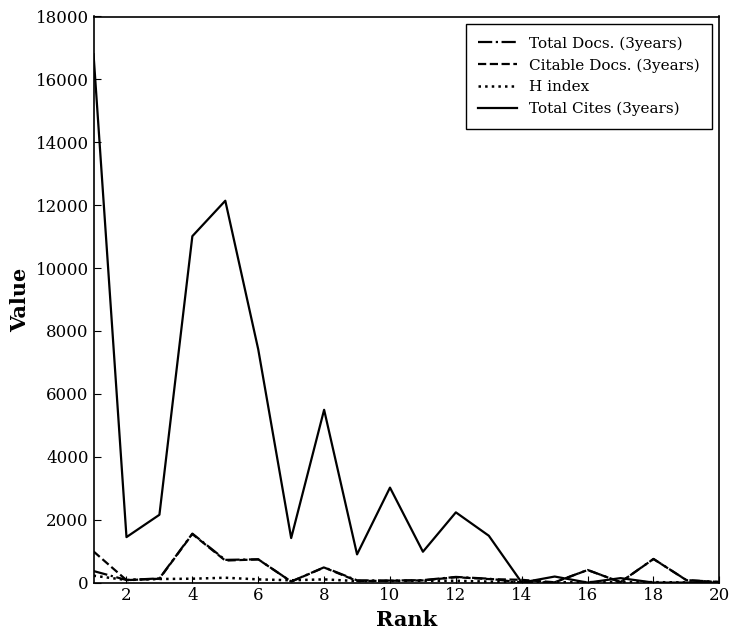

True or false: Citable Docs. (3years) and Total Cites (3years) intersect in this chart.

True